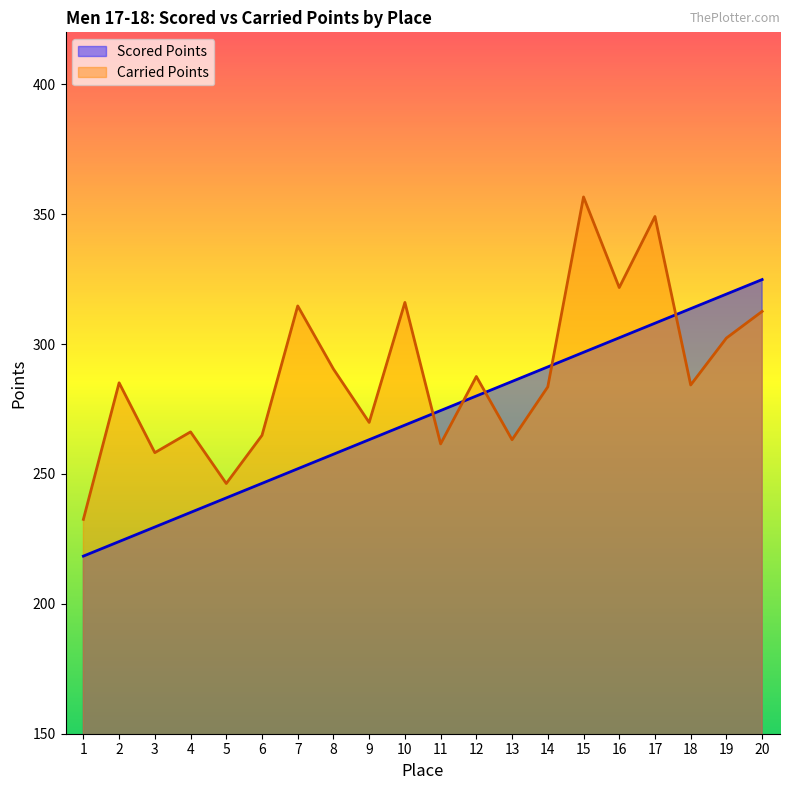

Which series ends up on top after the final intersection of Carried Points and Scored Points?

Scored Points